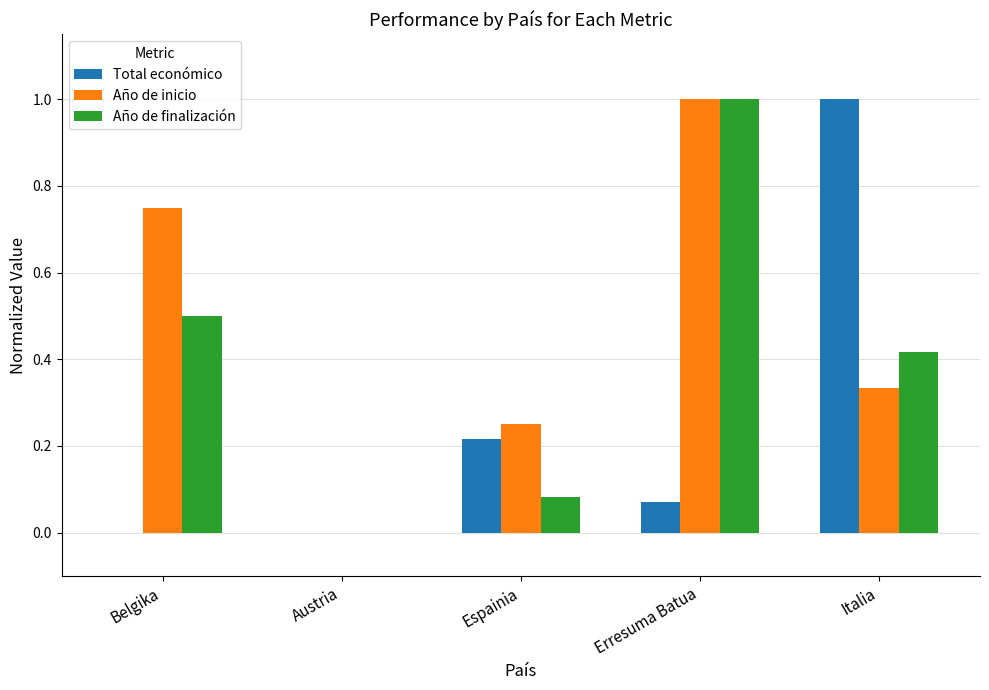

Is it true that Año de finalización equals 0.0 at Espainia?

False